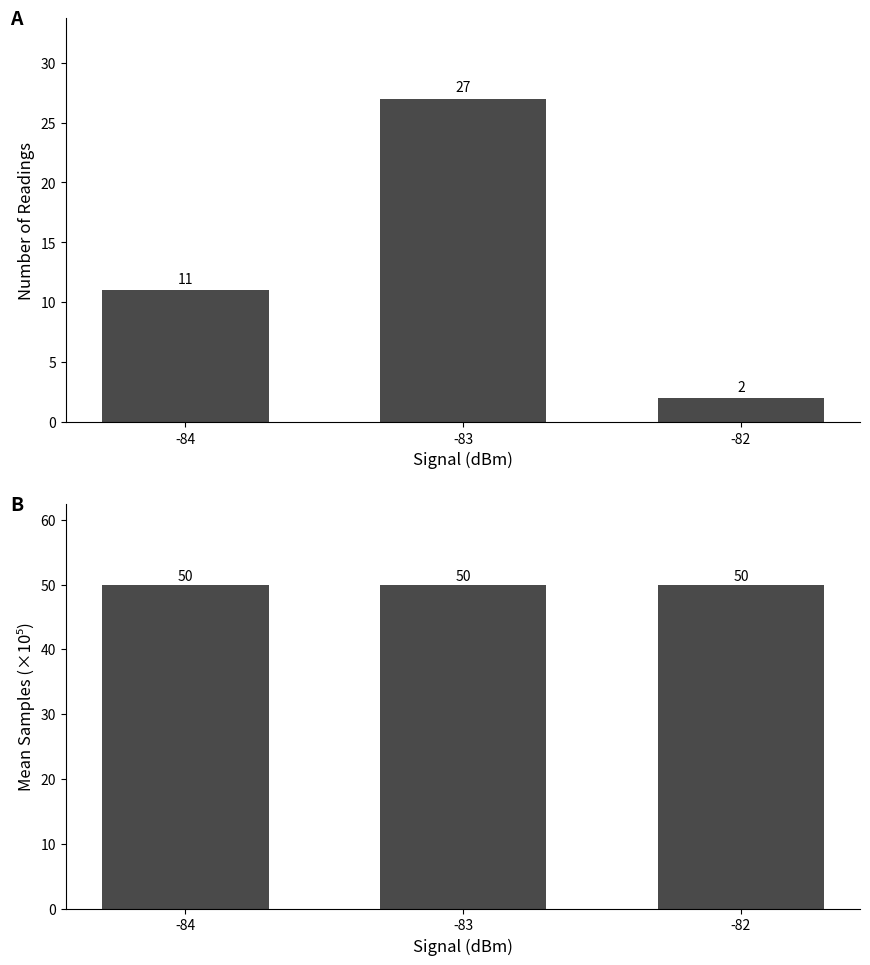

Between -84 and -83, which series saw the biggest shift?

Count